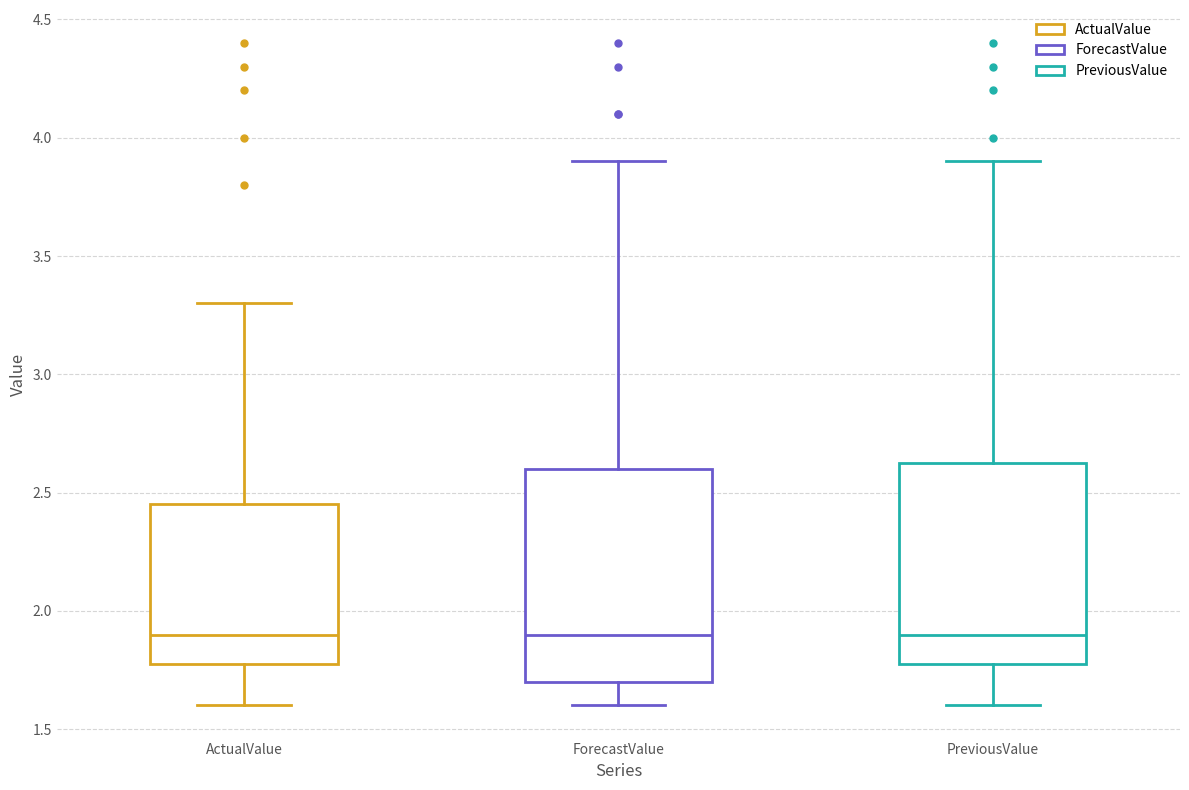

Reading left to right, transcribe this box plot: for each box, give where its median line is, the range the box spans, and where its two whiskers end, as read against the y-axis. The values are not printed on the chart, so give them approximately, as read against the axis.

ActualValue: median 1.90, box 1.80 to 2.45, whiskers 1.60 to 3.30
ForecastValue: median 1.90, box 1.70 to 2.60, whiskers 1.60 to 3.90
PreviousValue: median 1.90, box 1.80 to 2.65, whiskers 1.60 to 3.90